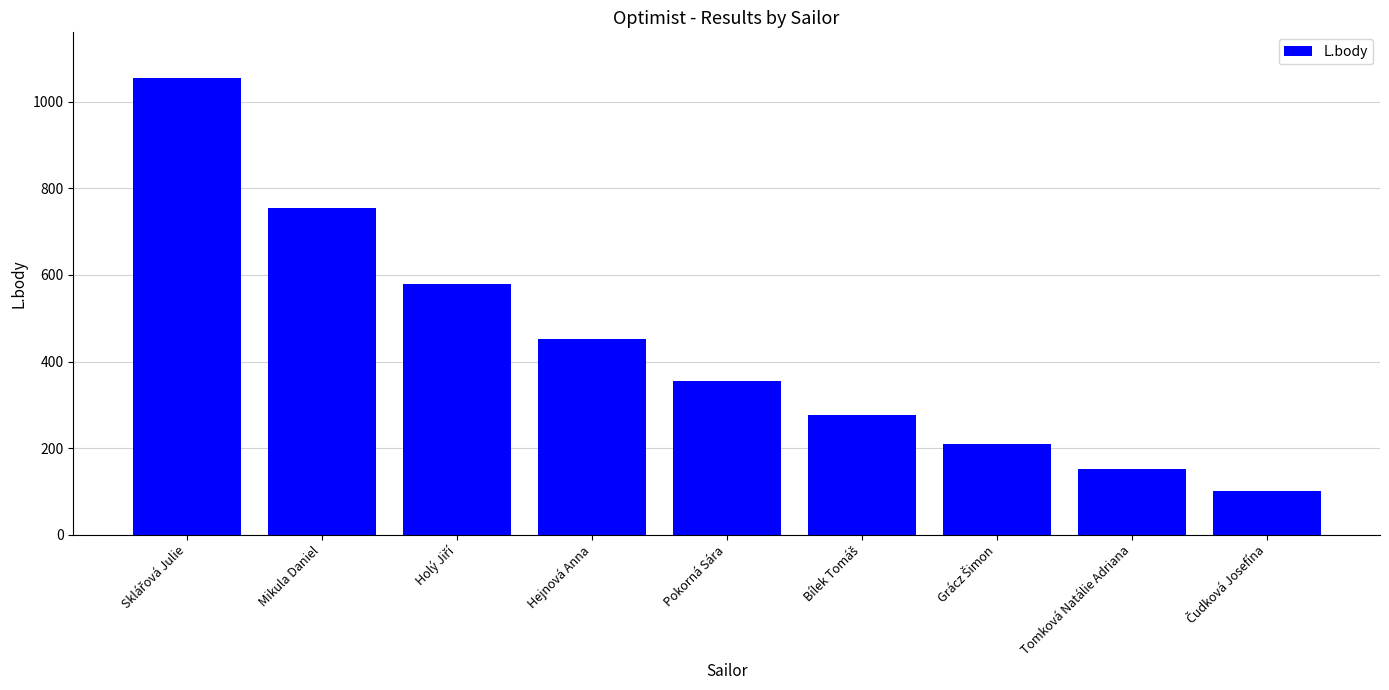

What is the smallest value displayed?

101